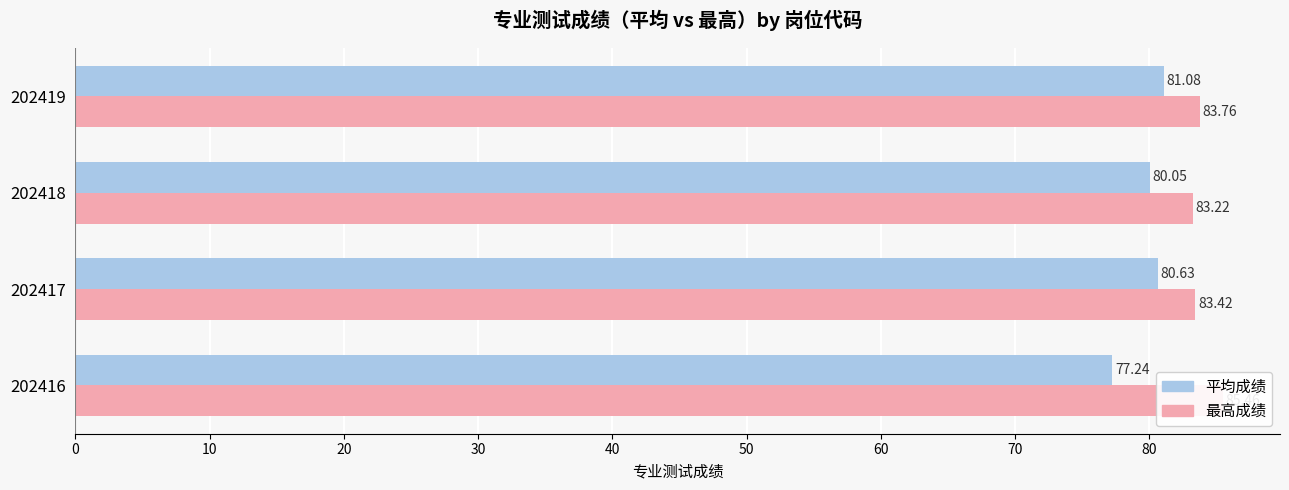

Is it true that 最高成绩 equals 46.7 at 202416?

False